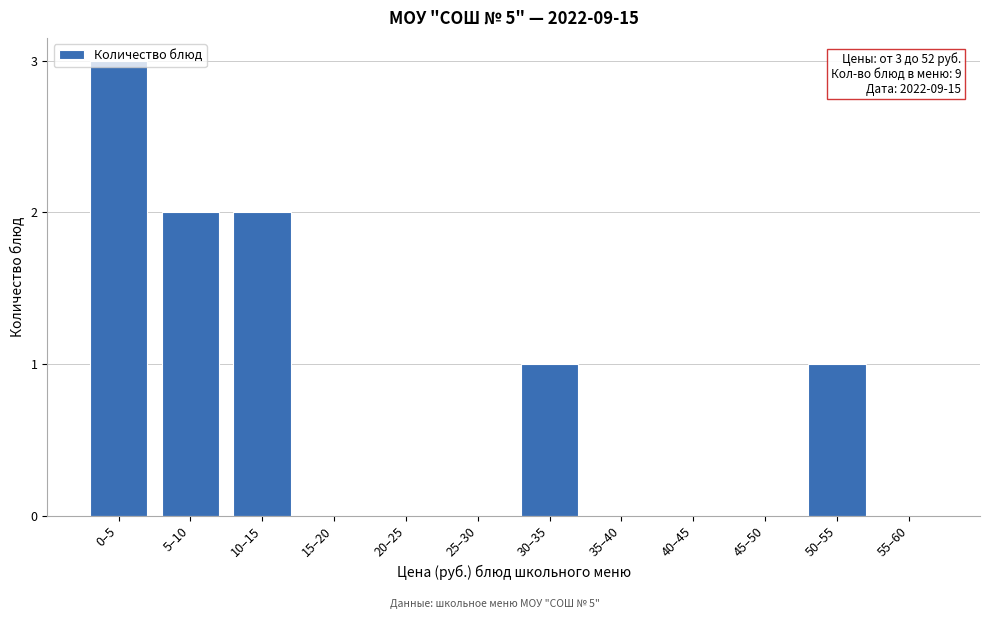

What is the sum of all values?

9